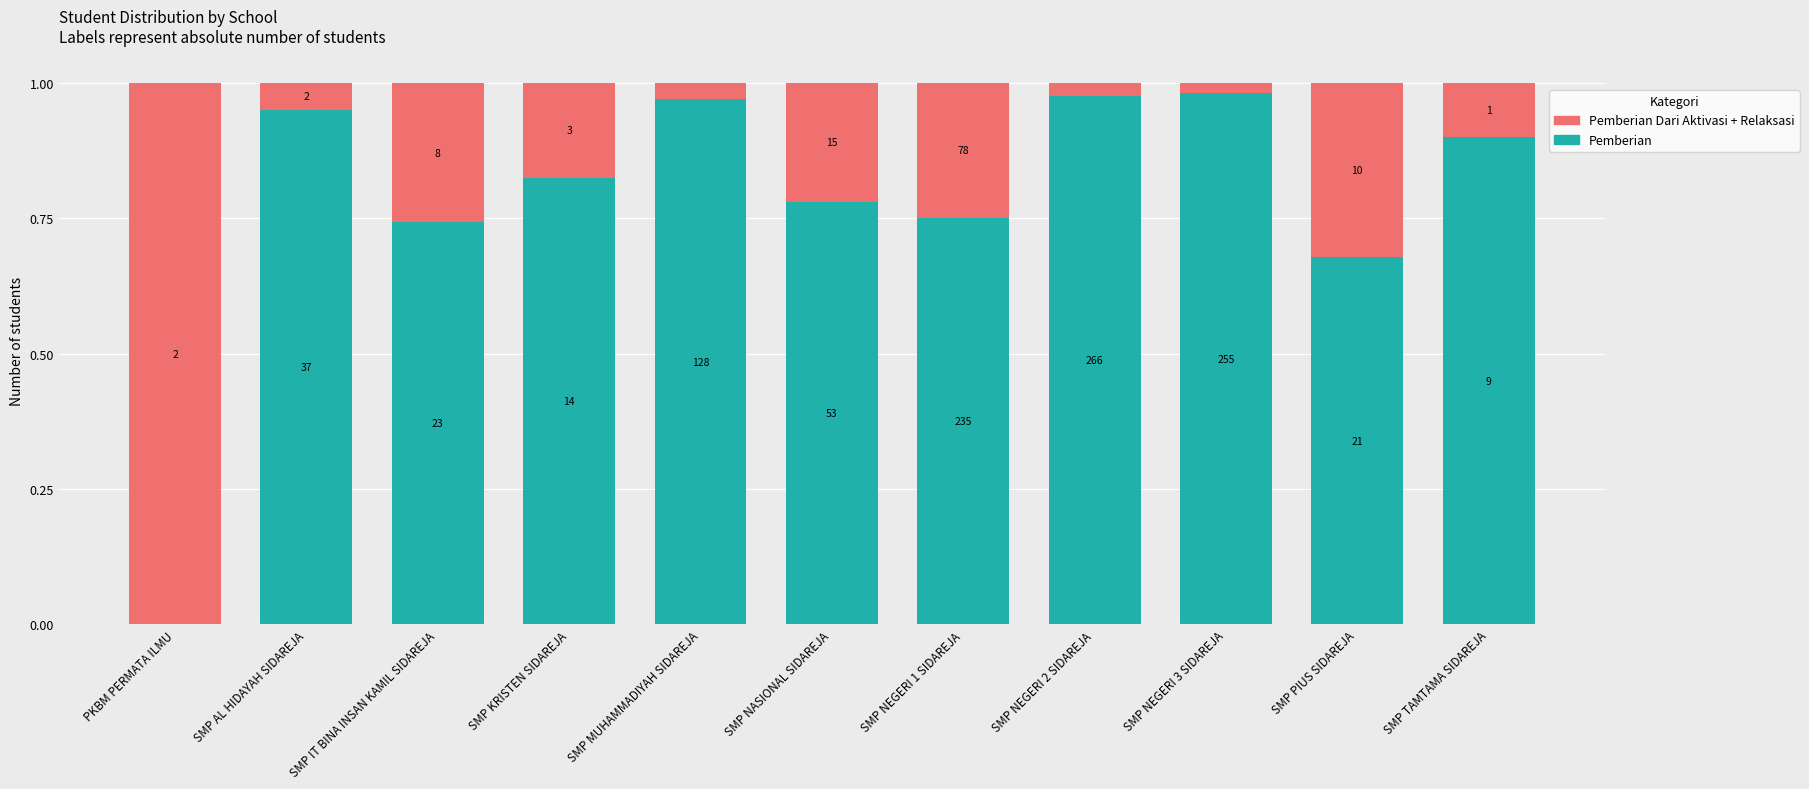

Does the chart contain stacked bars?

Yes